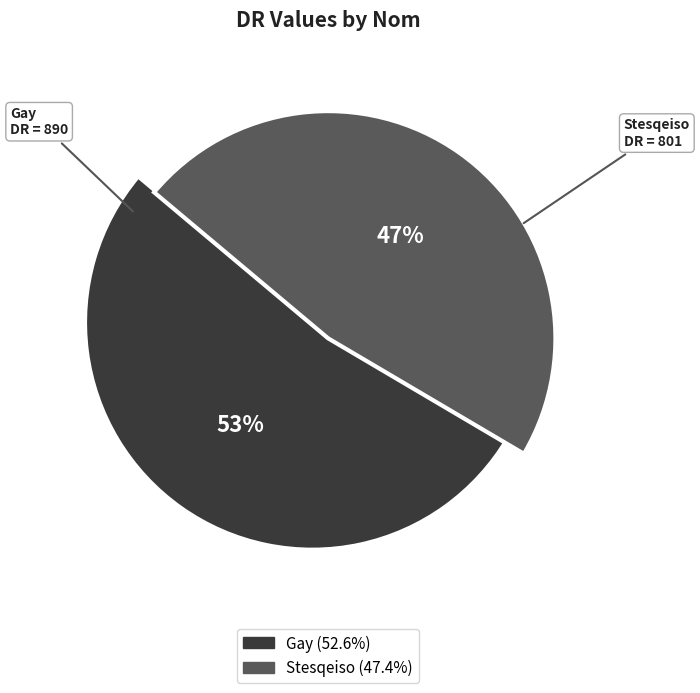

Which slice is the smallest?

Stesqeiso